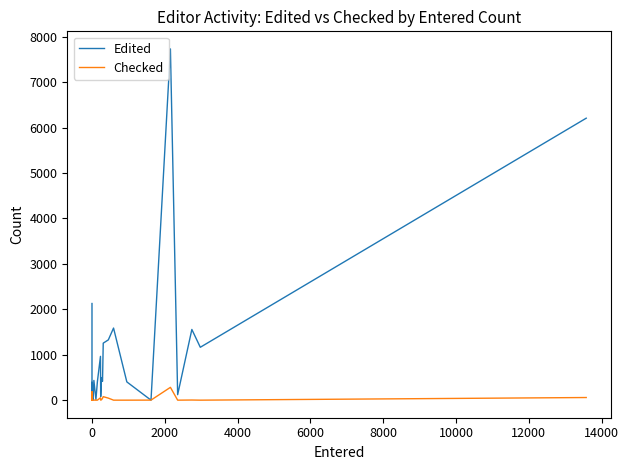

Does the chart have visible grid lines?

No